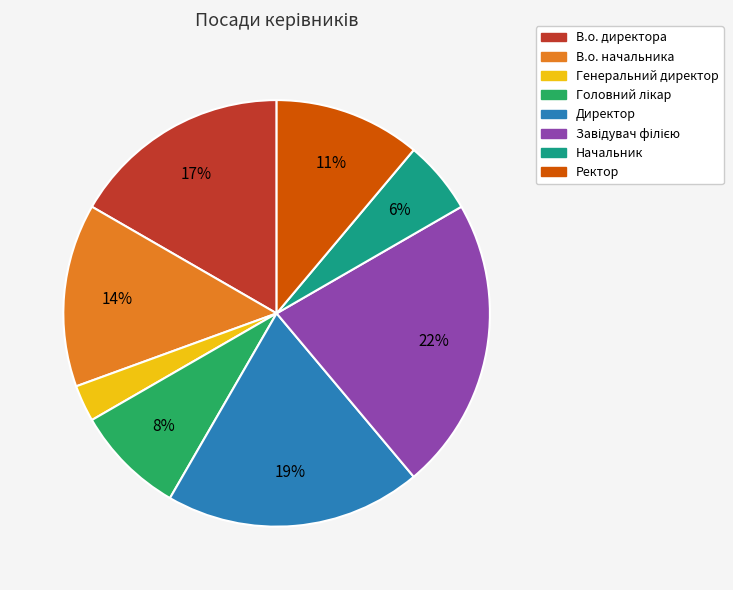

Is it true that Генеральний директор is 3% of the pie?

True